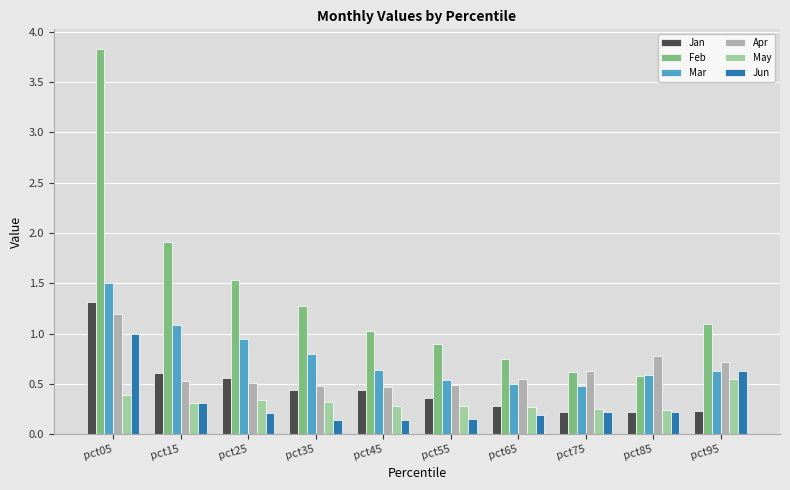

Count the number of categories in the chart.

10